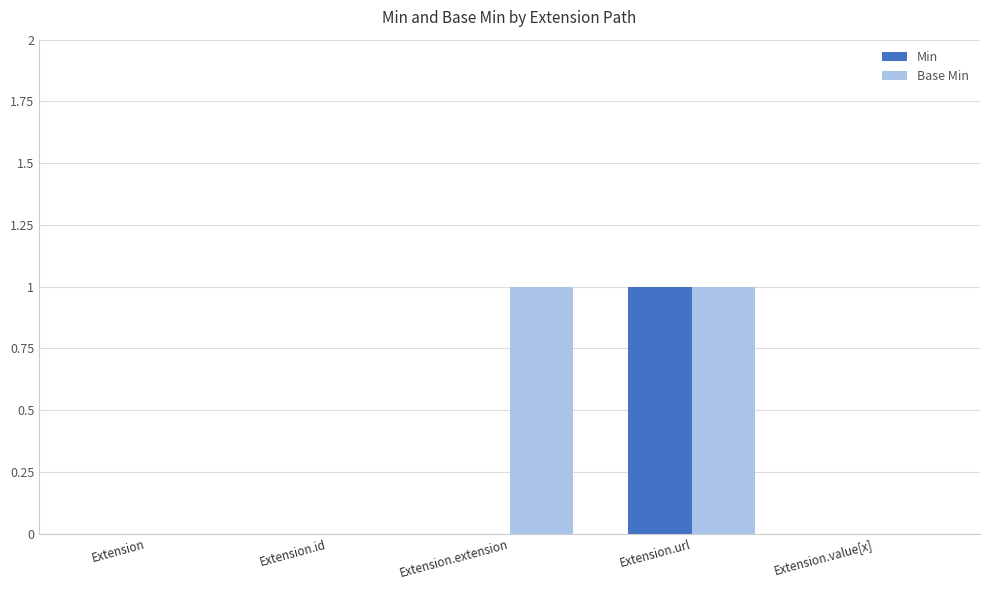

Reading left to right, transcribe all the data shown in this chart.

Min: Extension=0	Extension.id=0	Extension.extension=0	Extension.url=1	Extension.value[x]=0
Base Min: Extension=0	Extension.id=0	Extension.extension=1	Extension.url=1	Extension.value[x]=0